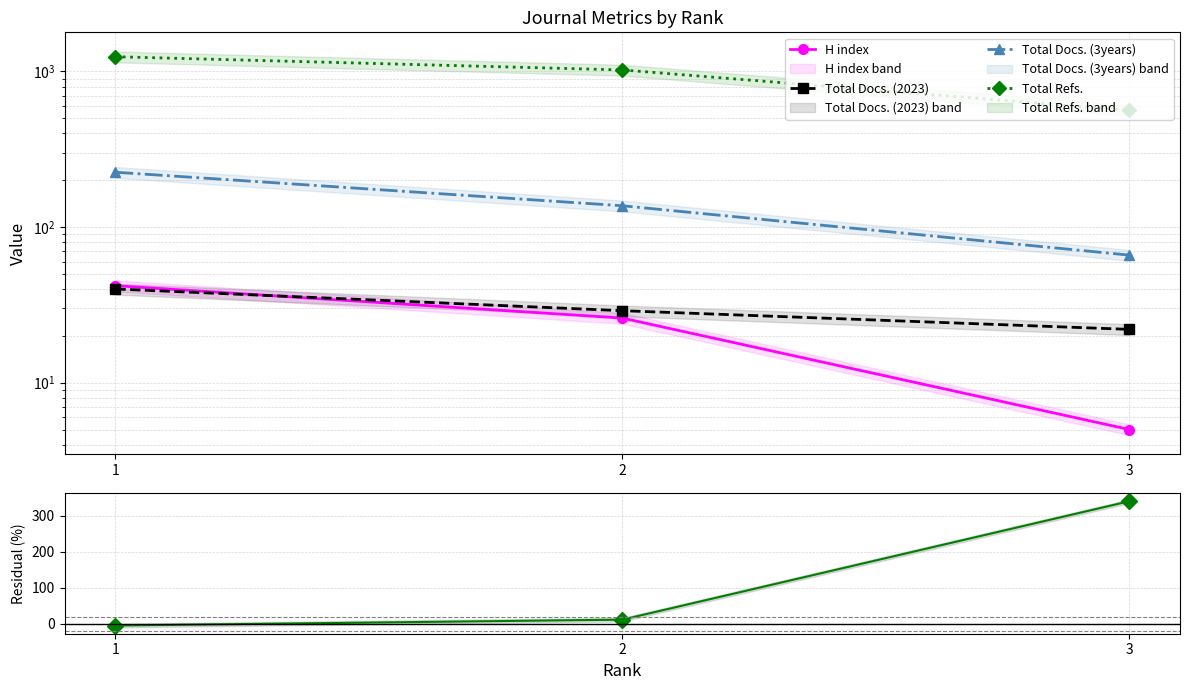

Which series changed the most between 1 and 2?

Total Refs.